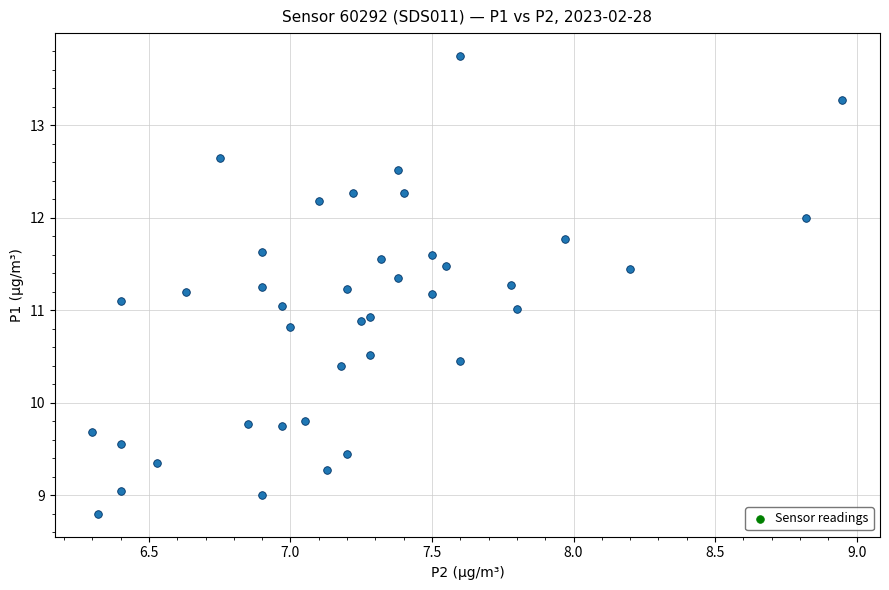

What is the range of X values (max minus min)?

2.6